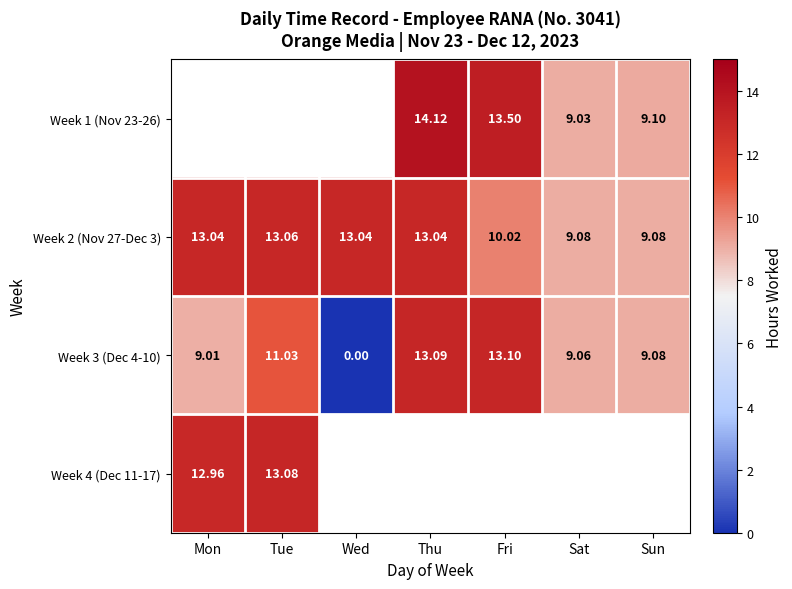

Rank the categories by Week 3 (Dec 4-10) value from lowest to highest.

Wed, Mon, Sat, Sun, Tue, Thu, Fri